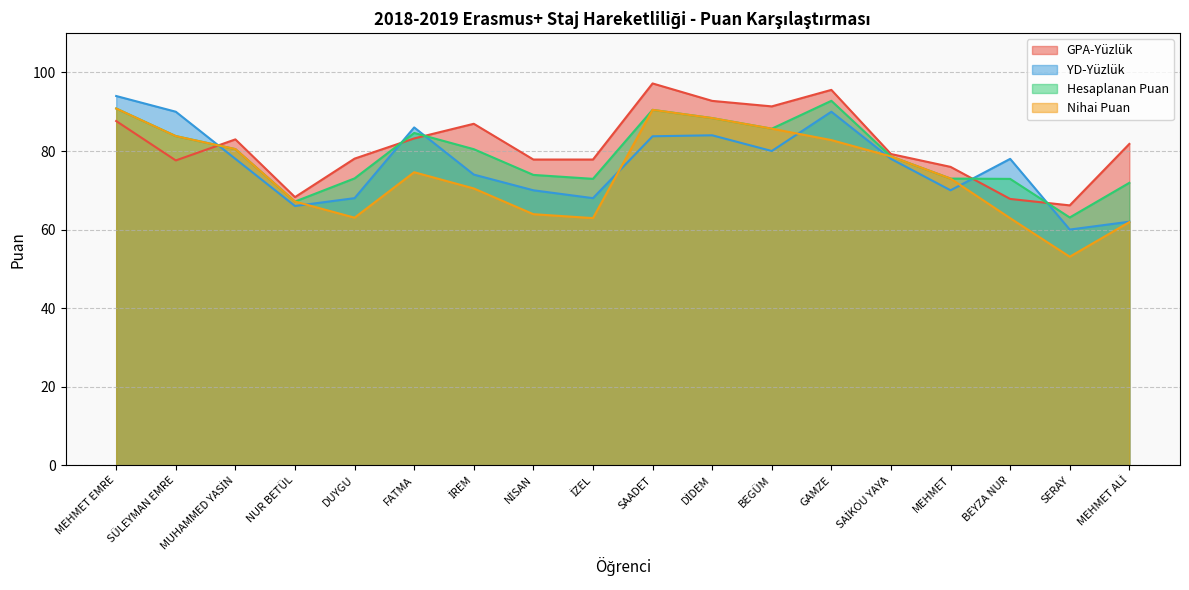

Does the chart display data point markers on the line(s)?

No